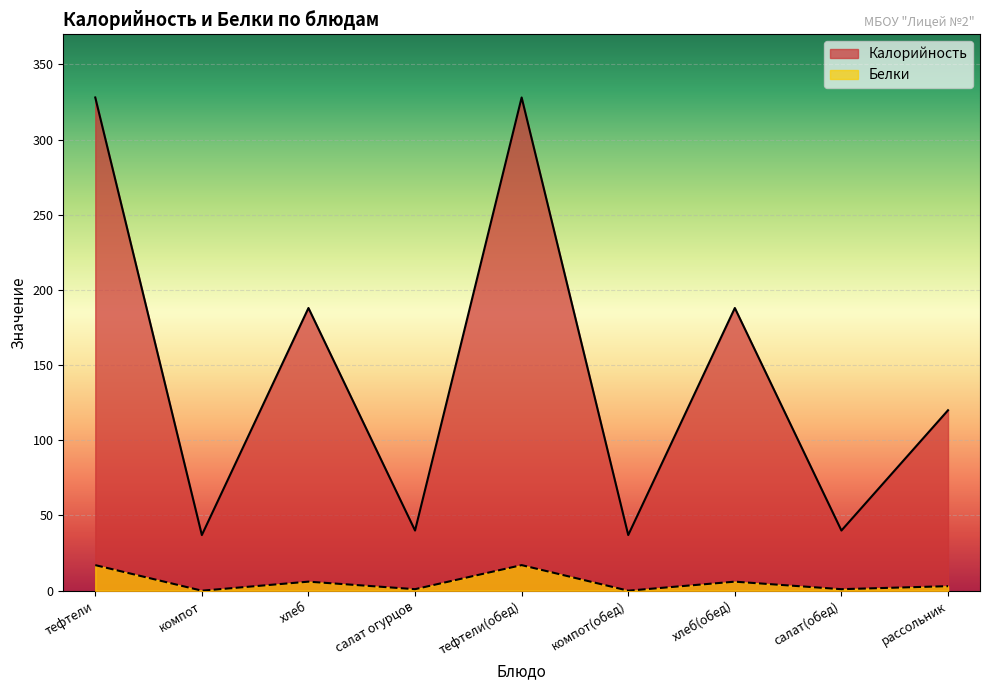

Which series has the widest spread of values?

Калорийность